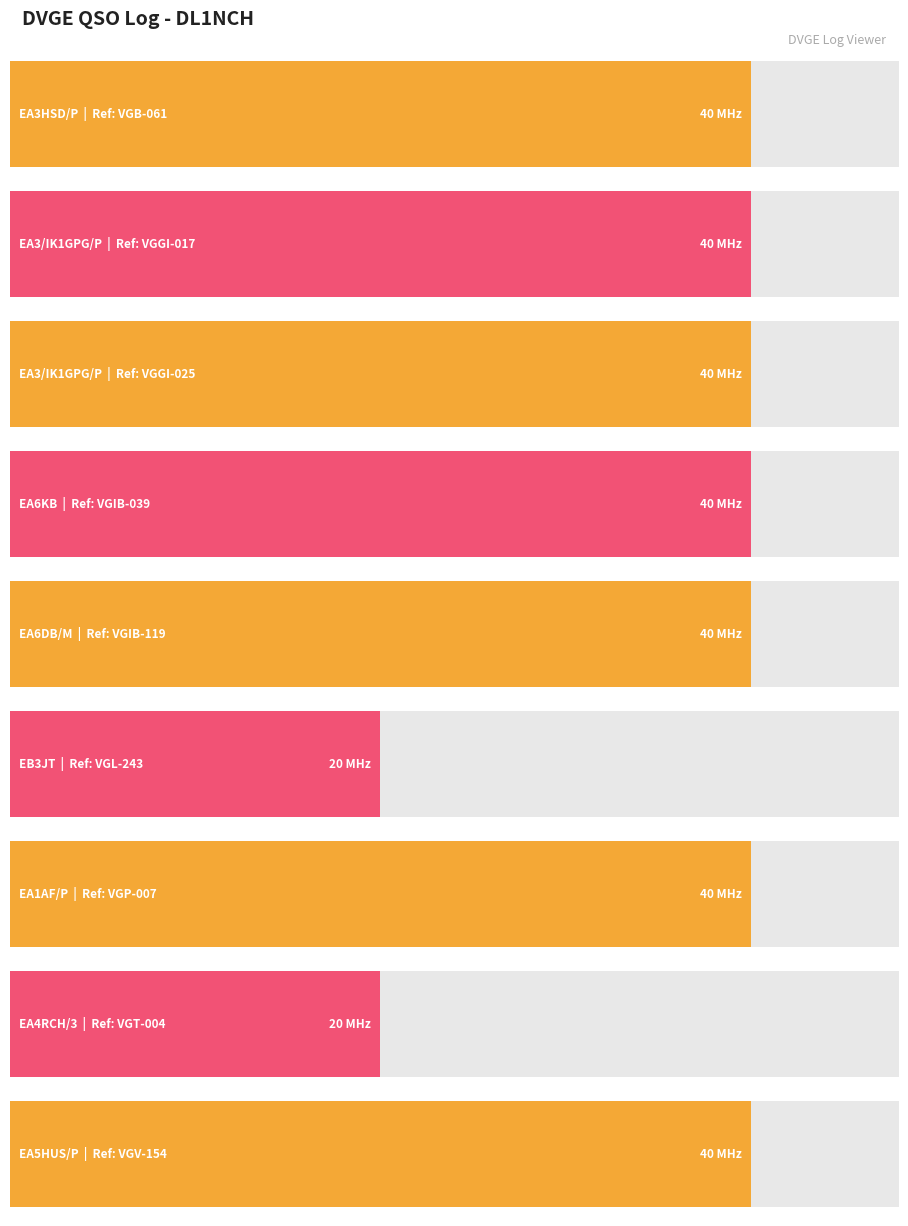

What is the smallest value displayed?

20